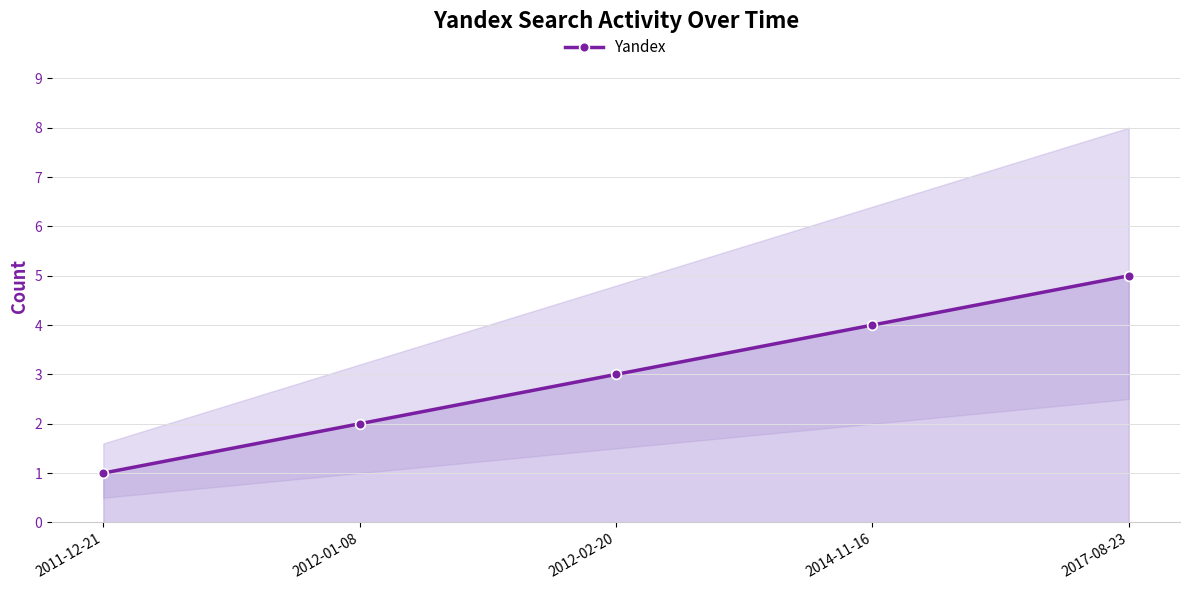

What is the sum of all values?

15